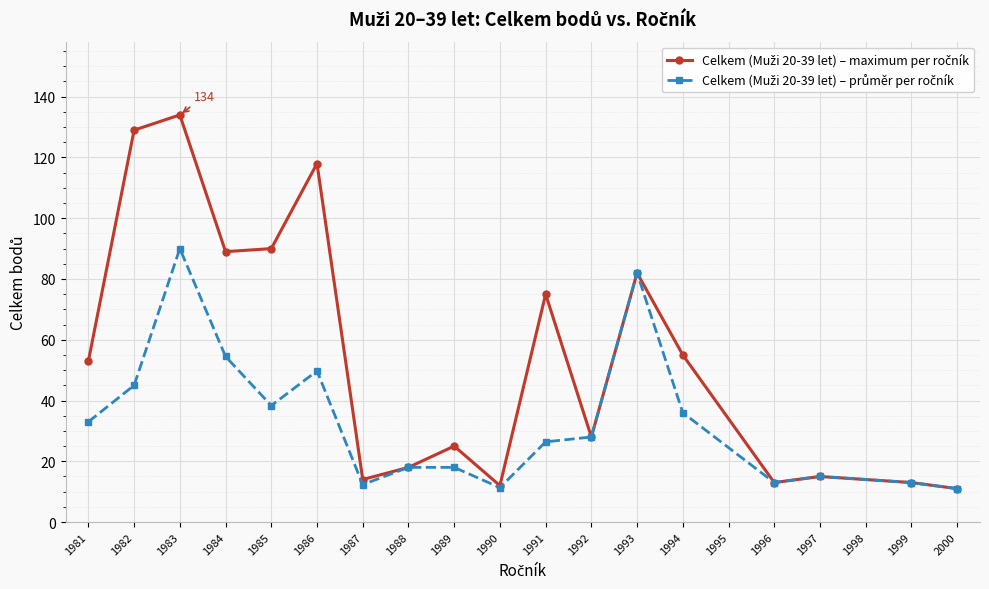

What is the total value across all series at 1988?

36.0